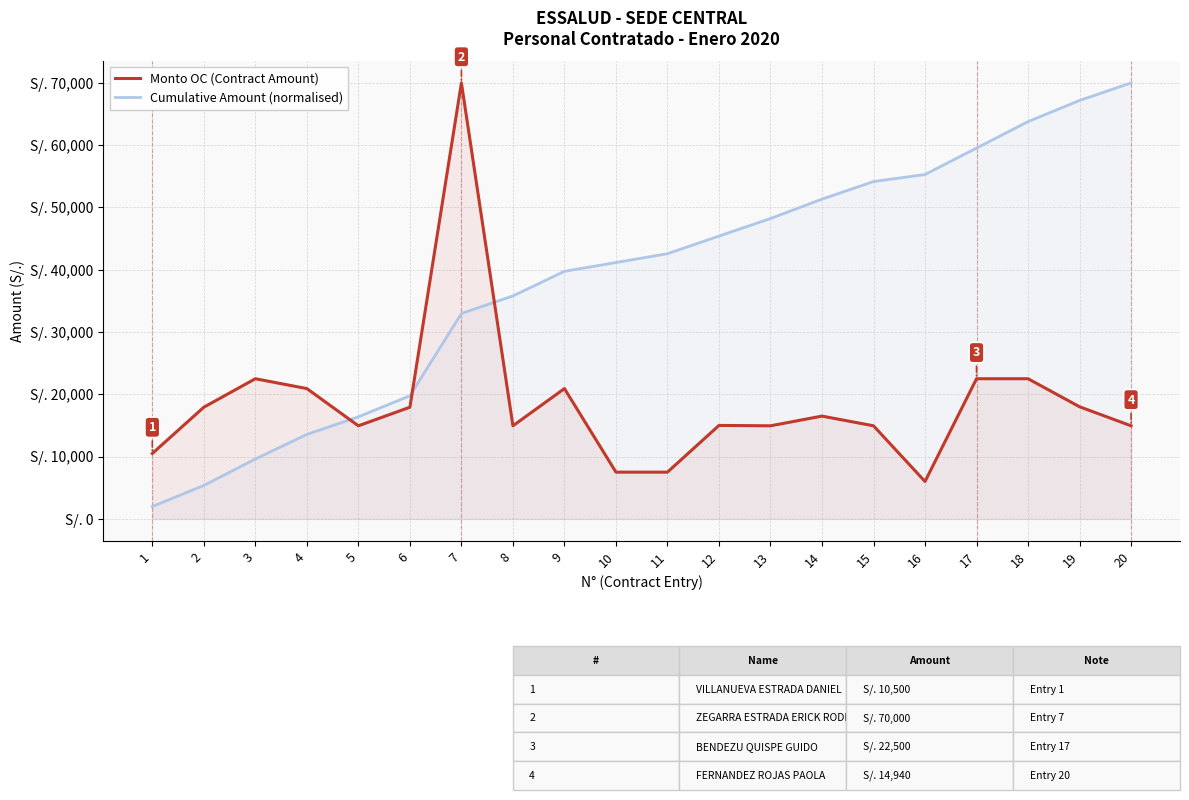

Rank the series by their maximum value, from highest to lowest.

Monto OC (Contract Amount), Cumulative Amount (normalised)